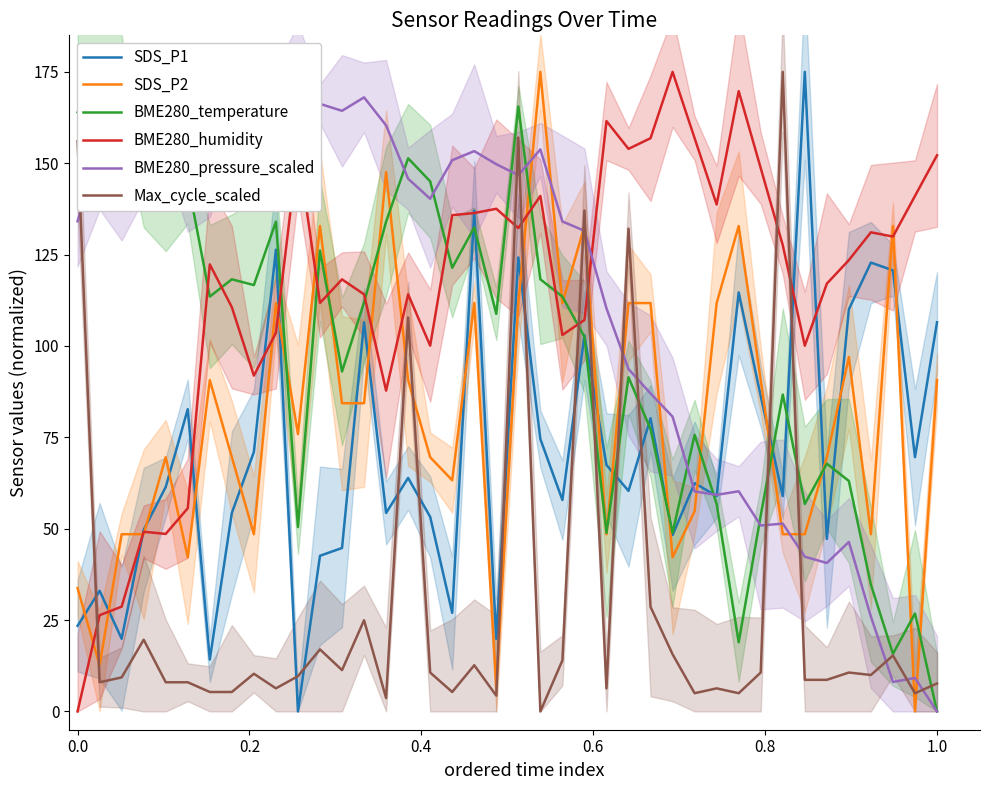

True or false: SDS_P1 and Max_cycle_scaled cross at least once.

True